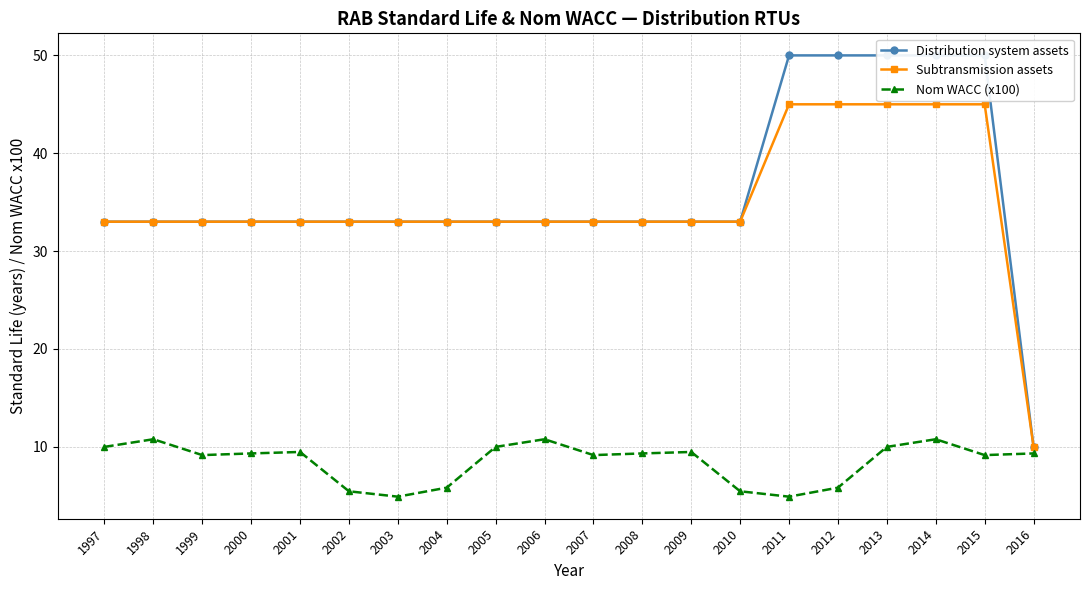

How many interior local peaks does the Nom WACC (x100) series have?

5